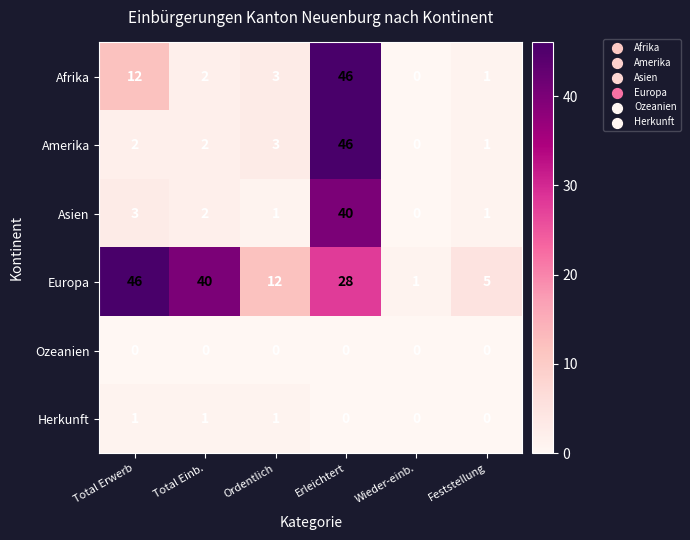

The value of Amerika at Ordentlich is 1. True or false?

False